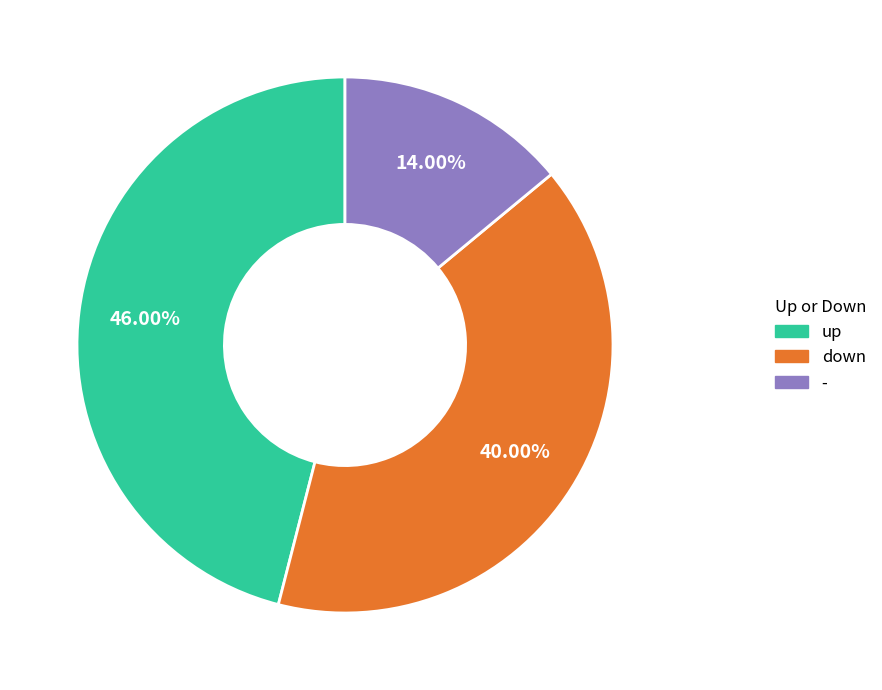

To the nearest percent, what is the difference between the largest and smallest slice percentages?

32%